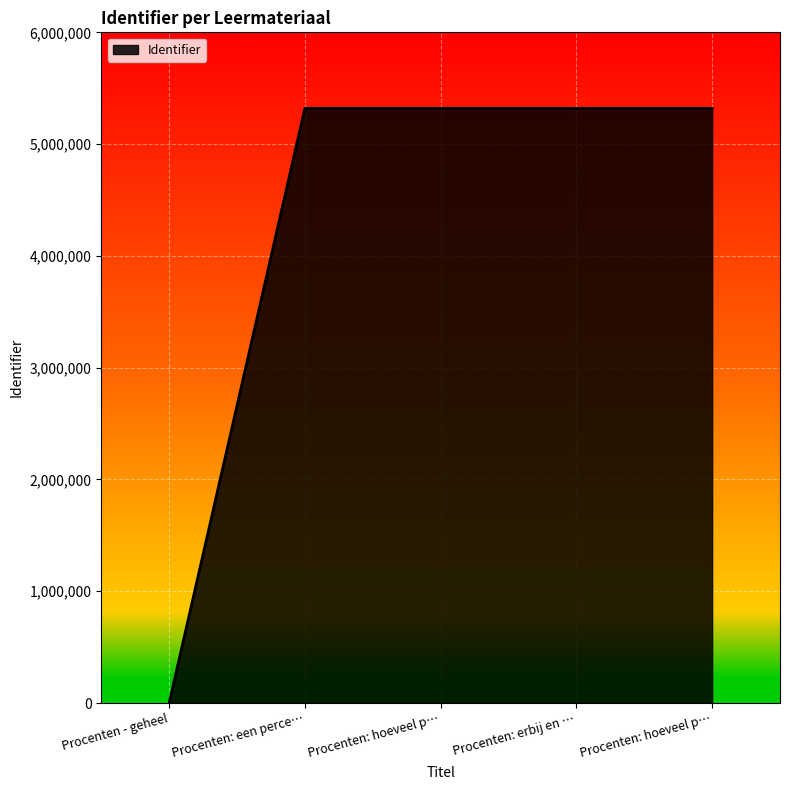

Does the chart display data point markers on the line(s)?

No